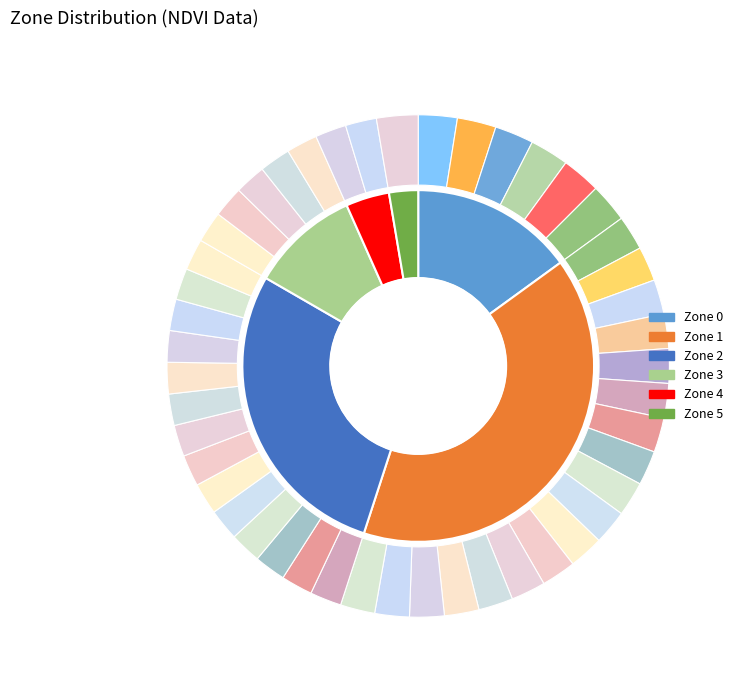

To the nearest percent, what is the difference between the Zone 1 and Zone 2 slice percentages?

12%